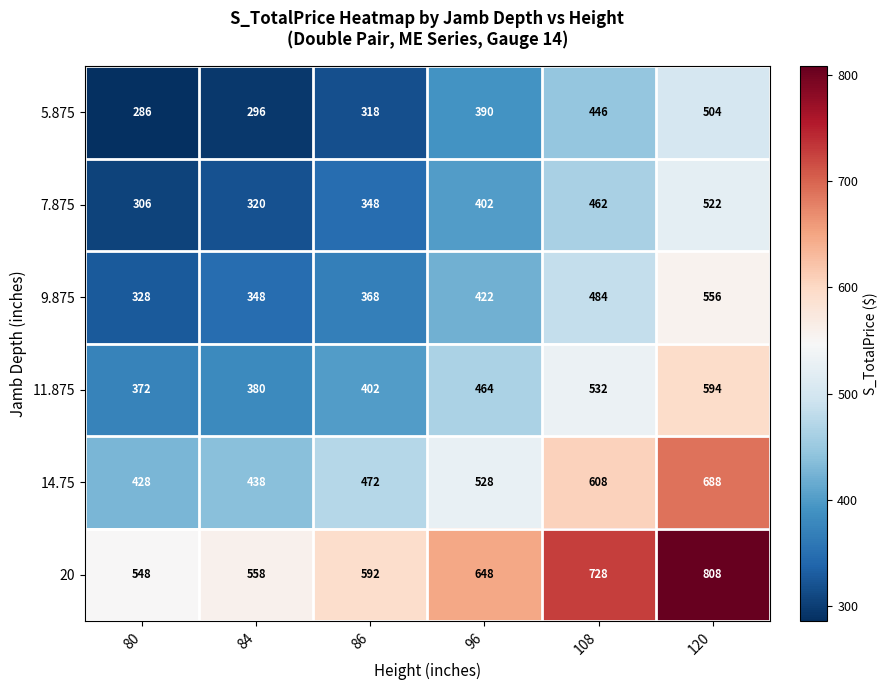

At which category is the sum across all series the highest?

120